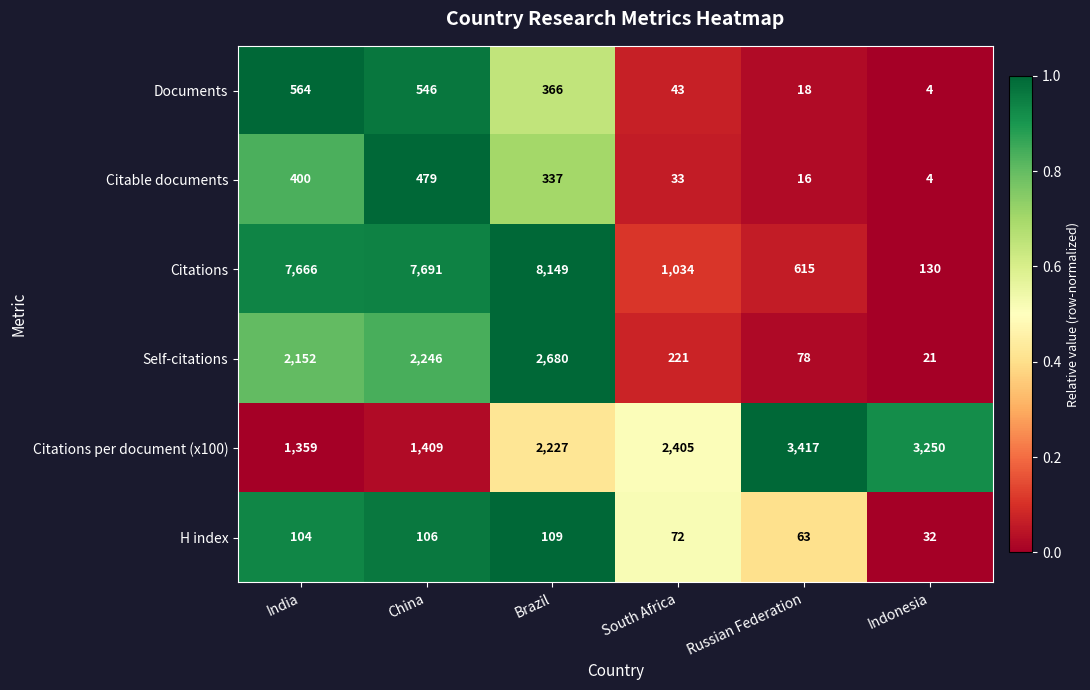

Read the H index value at Indonesia.

32